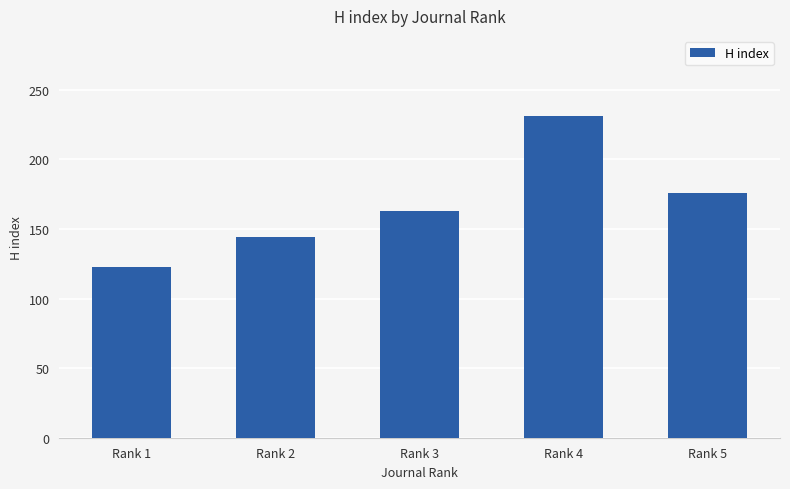

Reading left to right, transcribe all the data shown in this chart.

Rank 1=123	Rank 2=144	Rank 3=163	Rank 4=231	Rank 5=176